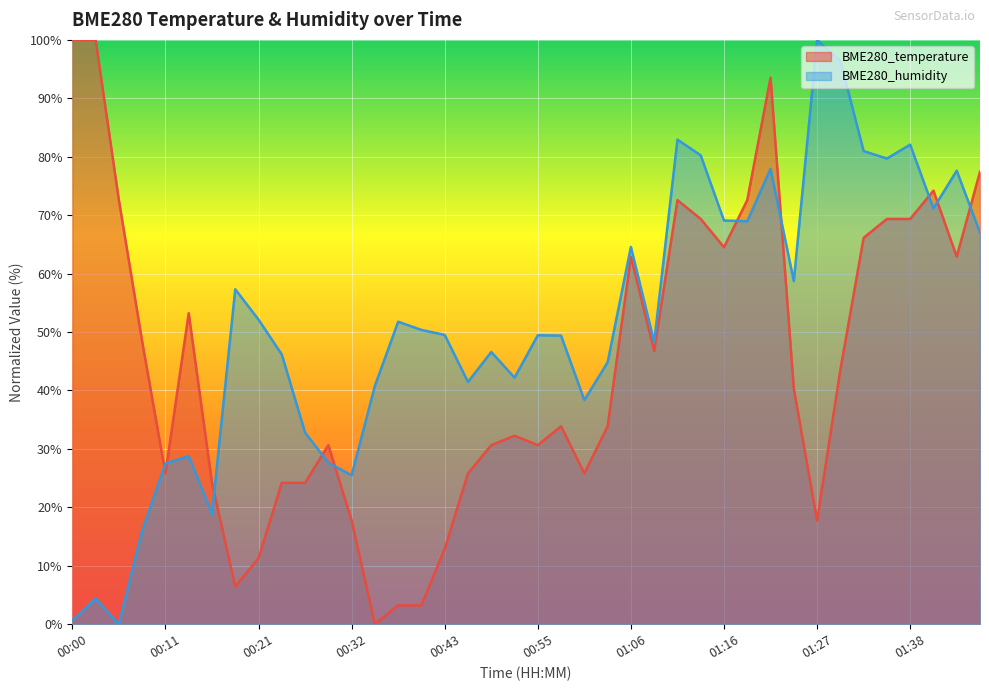

Is the value of BME280_temperature at 01:09 greater than the value of BME280_humidity at 01:35?

No